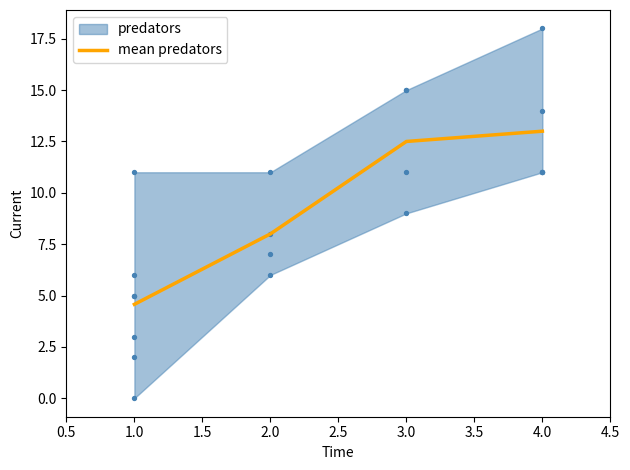

Where does the mean predators series first go above 12?

3.0